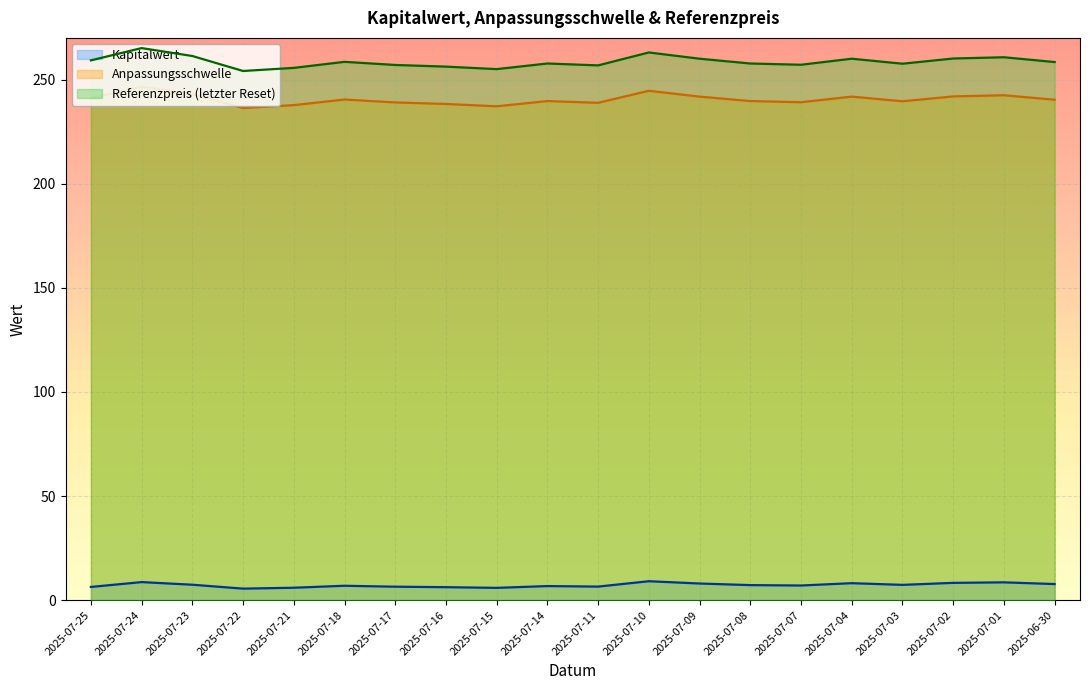

Which series has the largest total across all categories?

Referenzpreis (letzter Reset)